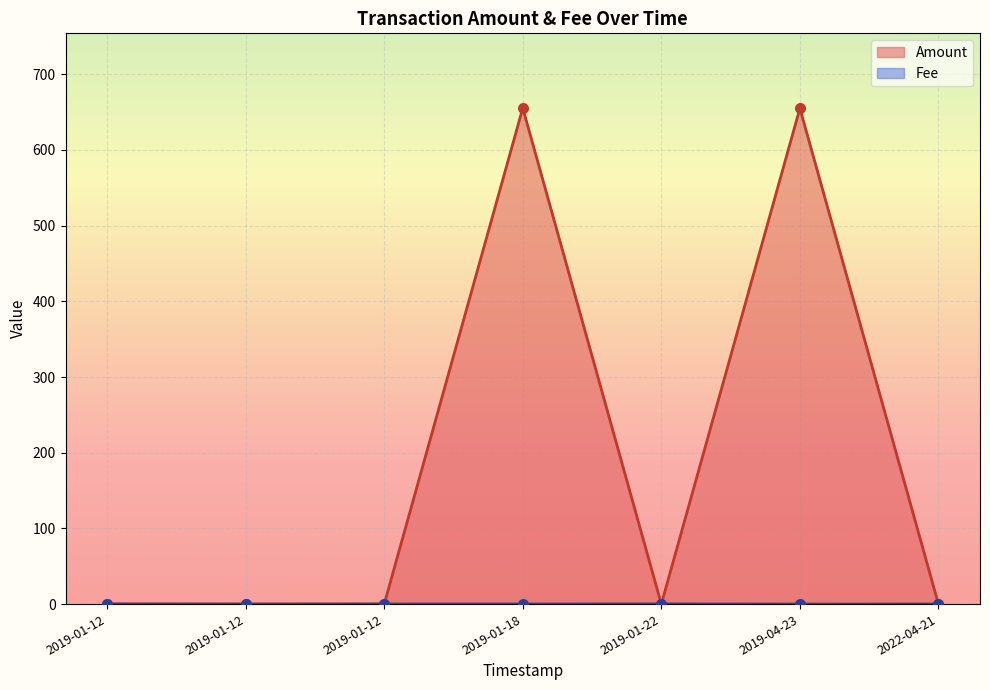

Which series contains the highest Y value?

Amount